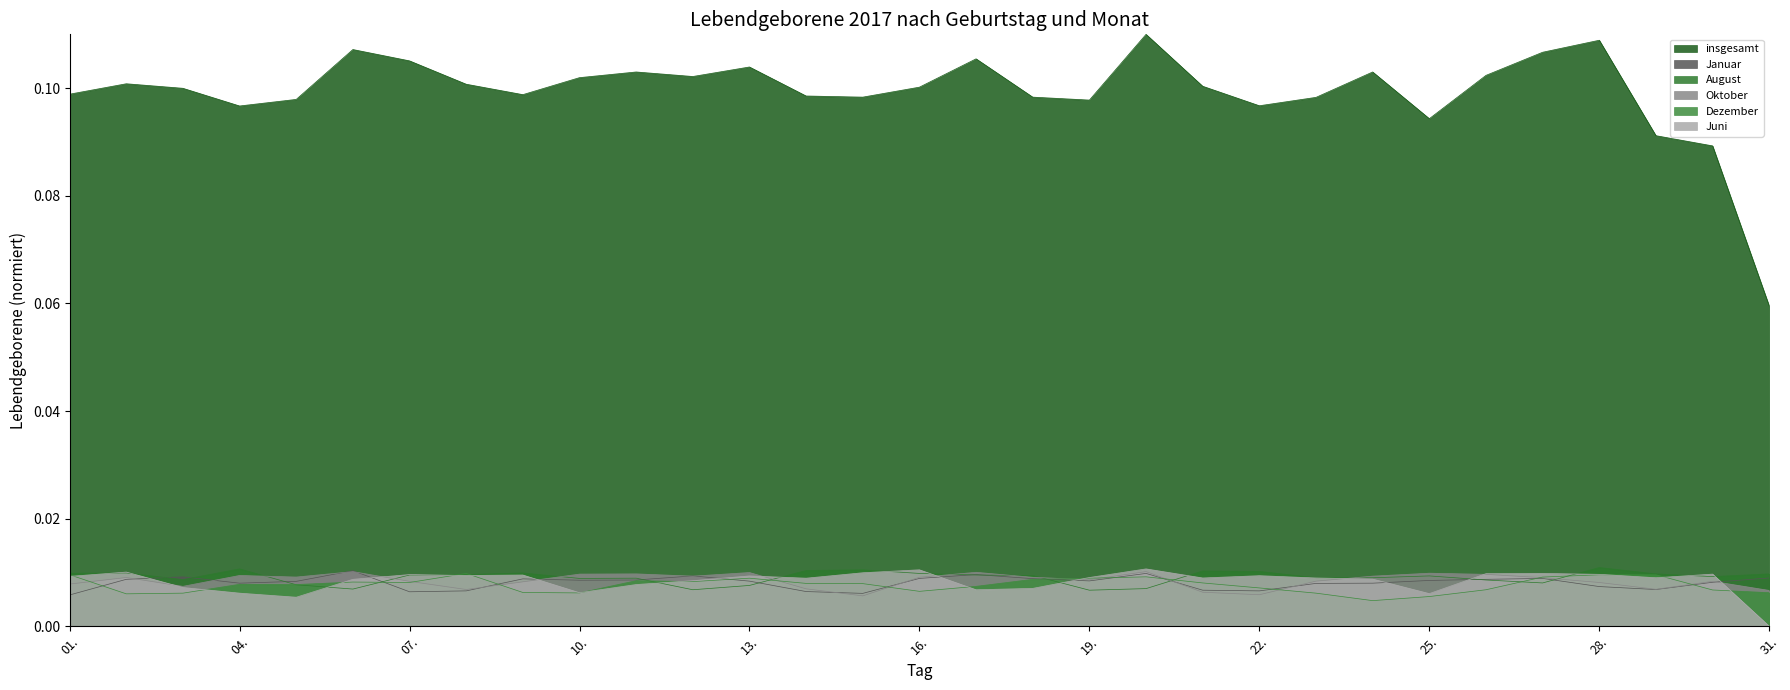

Is it true that insgesamt equals 0.0 at 18.?

False